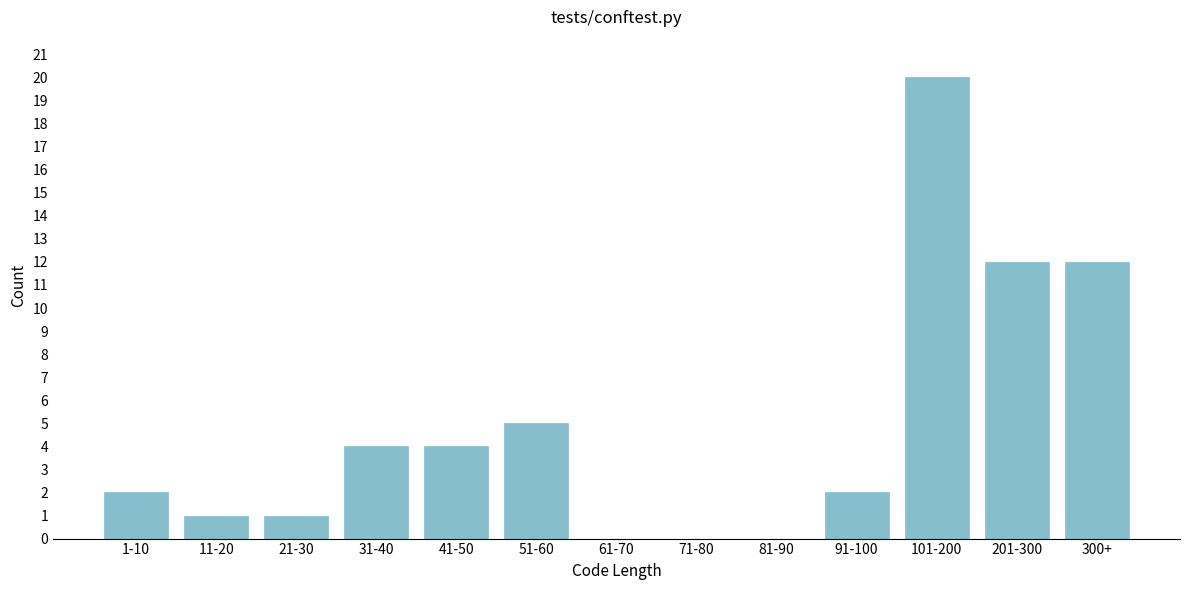

Reading left to right, transcribe all the data shown in this chart.

1-10=2	11-20=1	21-30=1	31-40=4	41-50=4	51-60=5	61-70=0	71-80=0	81-90=0	91-100=2	101-200=20	201-300=12	300+=12